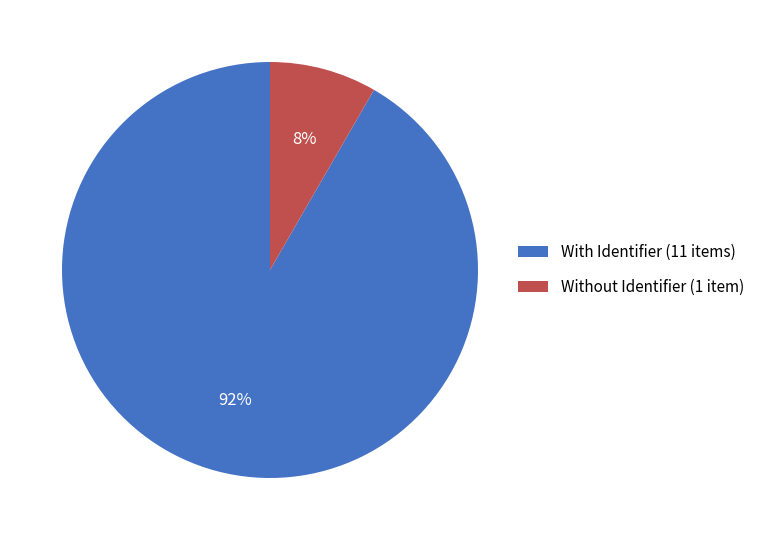

What is the smallest slice in the pie chart?

Without Identifier (1 item)